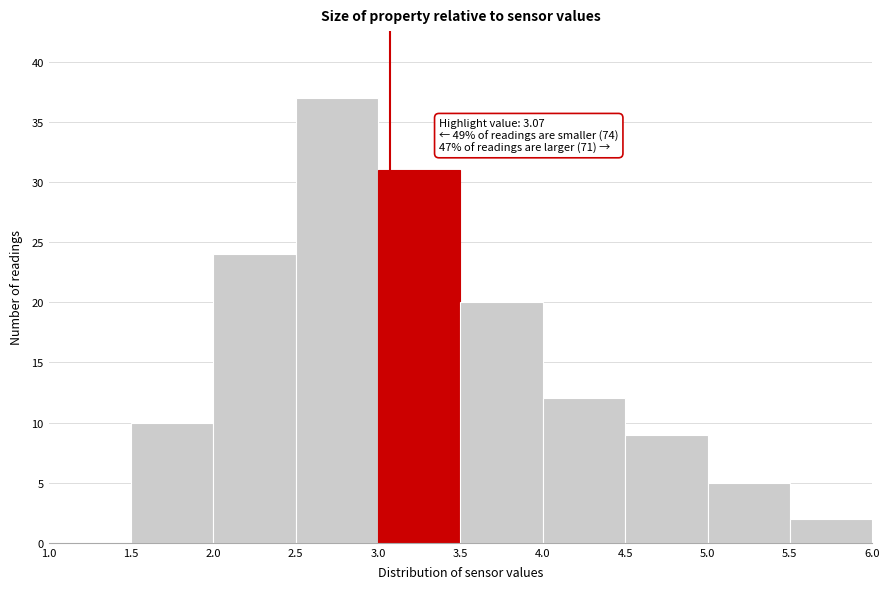

Over which range of the x-axis is the bar tallest?

2.5 to 3.0